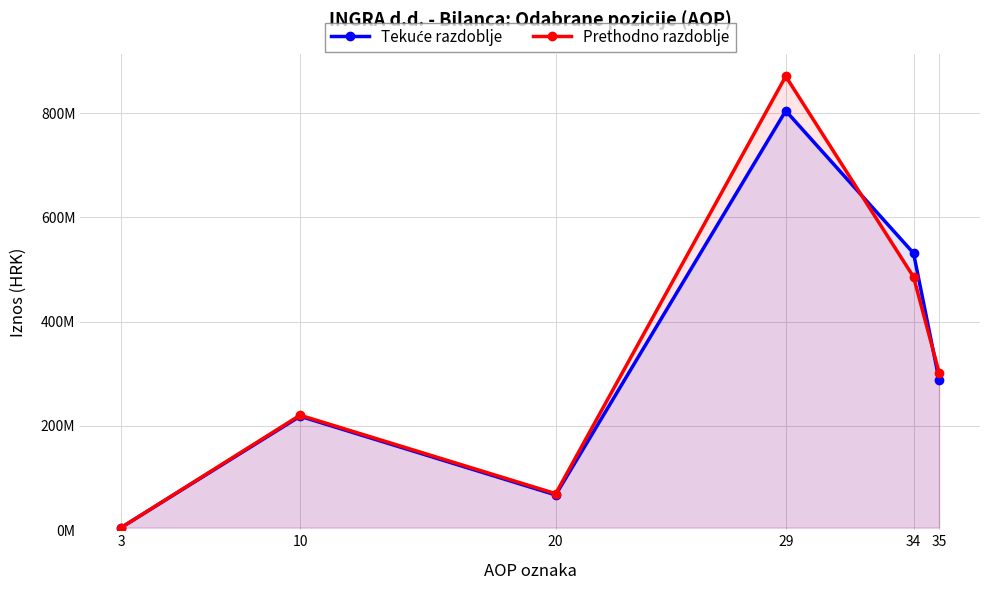

After their last crossing, which series has the higher values: Prethodno razdoblje or Tekuće razdoblje?

Prethodno razdoblje